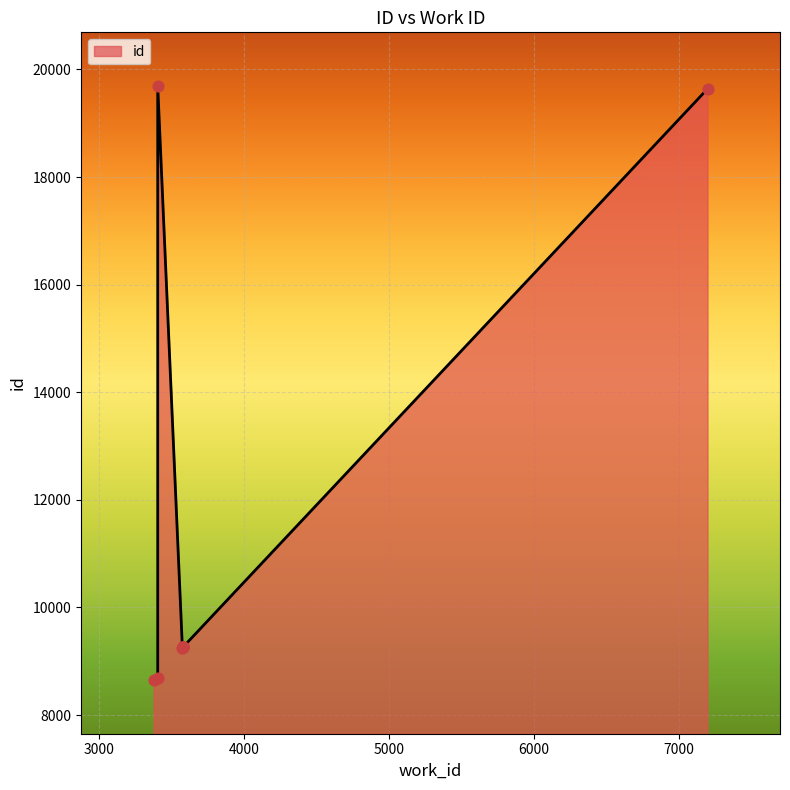

Between 3377 and 3578, which is larger?

3578